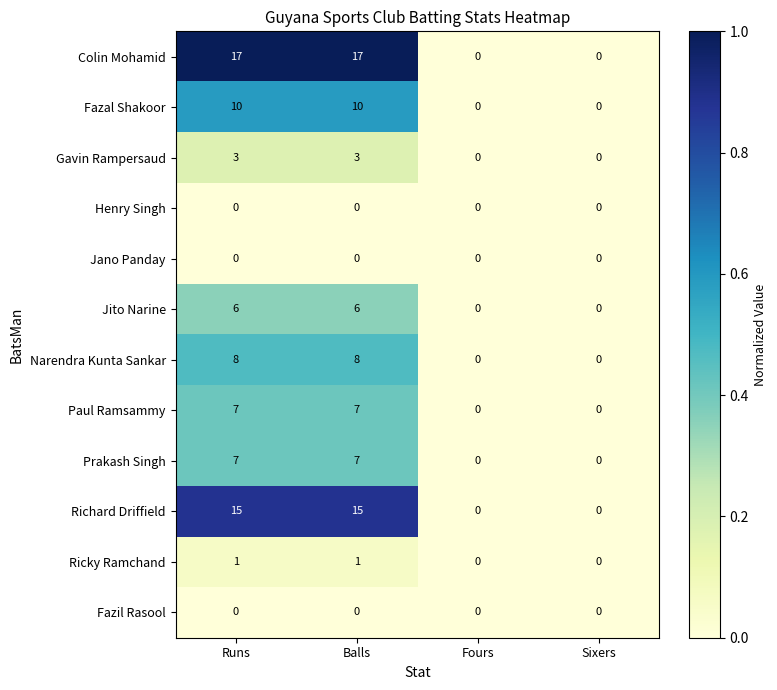

What is the total value across all series at Balls?

74